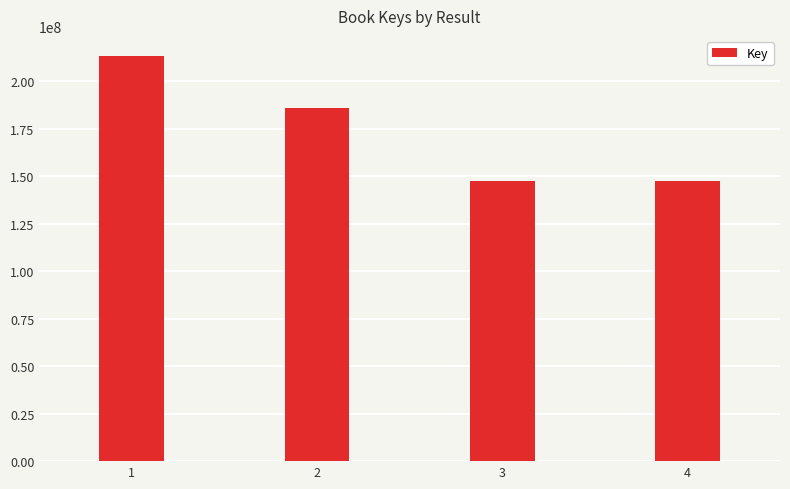

What is the difference between the second highest and minimum values?

38551511